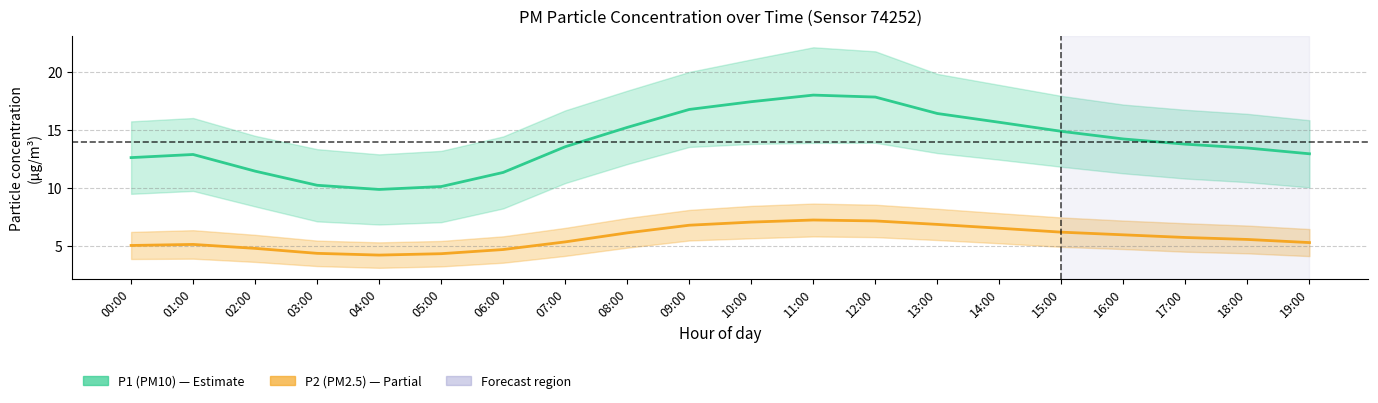

Reading left to right, what are all the values shown in this chart?

P1 (PM10): 12.6	12.9	11.4	10.2	9.9	10.1	11.3	13.6	15.2	16.8	17.4	18.0	17.9	16.4	15.7	14.9	14.2	13.8	13.4	12.9
P2 (PM2.5): 5.0	5.1	4.8	4.3	4.2	4.3	4.7	5.3	6.1	6.8	7.0	7.2	7.2	6.8	6.5	6.2	6.0	5.7	5.5	5.3